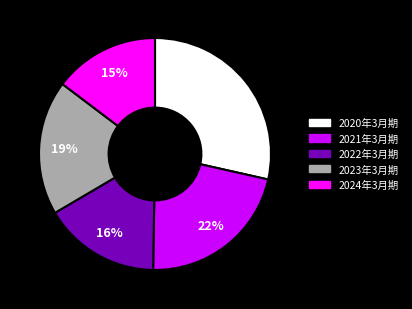

The 2021年3月期 slice represents 22% of the pie. True or false?

True